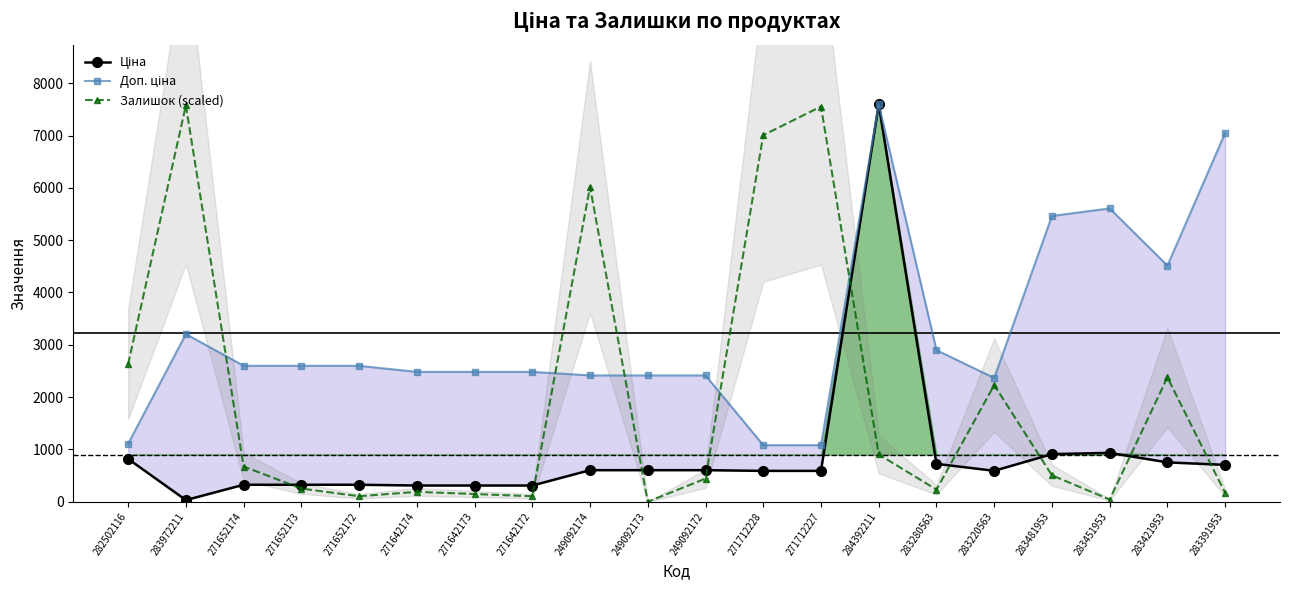

What position from the right is 283421953?

2